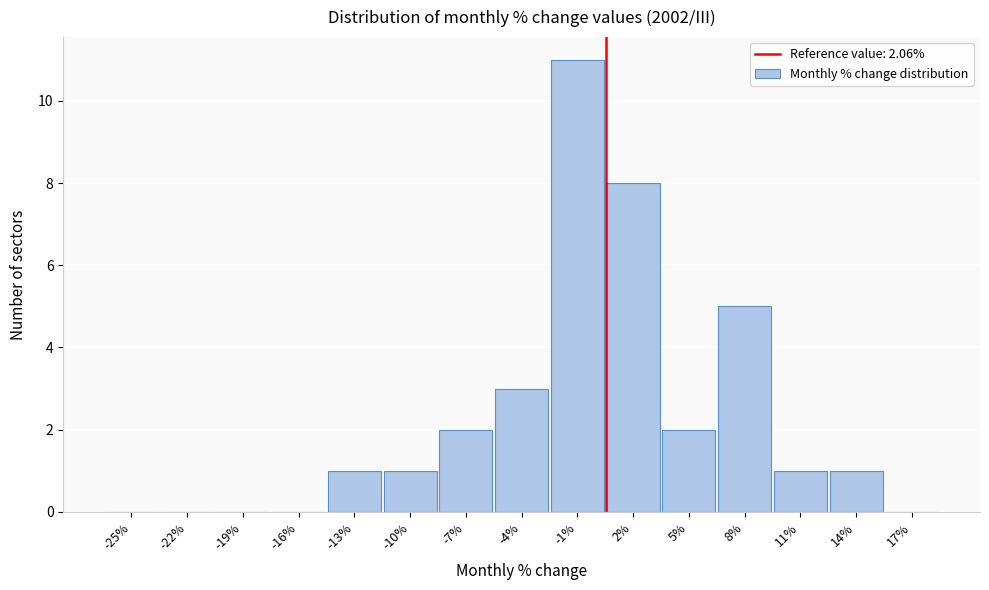

Reading left to right, transcribe all the data shown in this chart.

-25%=0	-22%=0	-19%=0	-16%=0	-13%=1	-10%=1	-7%=2	-4%=3	-1%=11	2%=8	5%=2	8%=5	11%=1	14%=1	17%=0